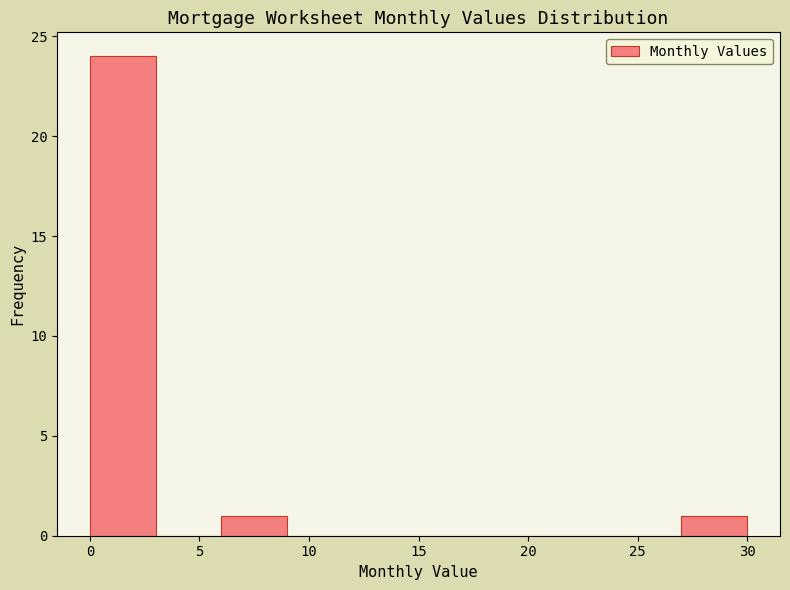

Reading left to right, transcribe this chart: for each bar, give the range it covers on the x-axis and its height. The values are not printed on the chart, so give them approximately, as read against the axis.

0 to 3: 24
3 to 6: 0
6 to 9: 1
9 to 12: 0
12 to 15: 0
15 to 18: 0
18 to 21: 0
21 to 24: 0
24 to 27: 0
27 to 30: 1